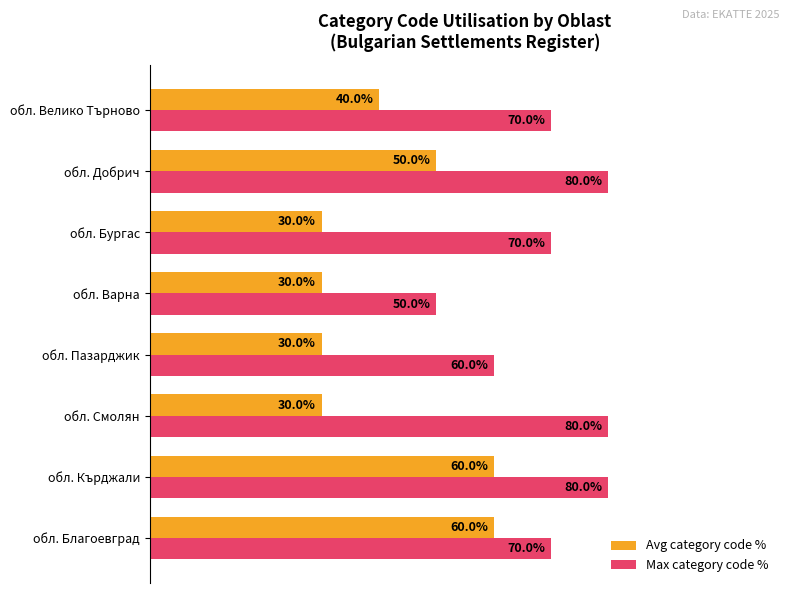

Which series changed the most between обл. Кърджали and обл. Добрич?

Avg category code %